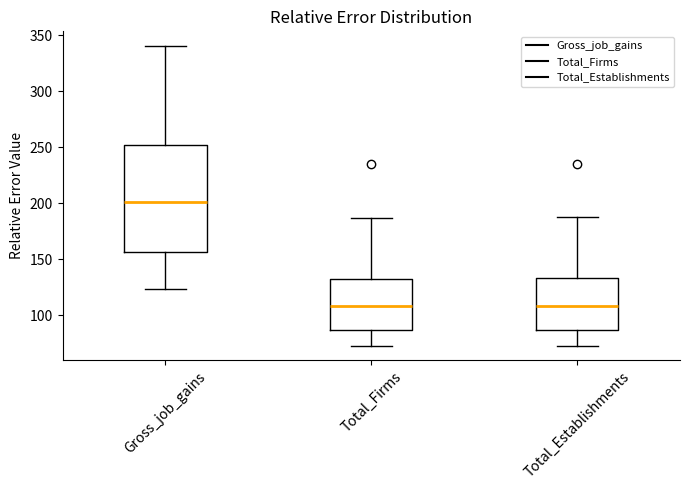

Which box is the tallest, from its lower edge to its upper edge?

Gross_job_gains